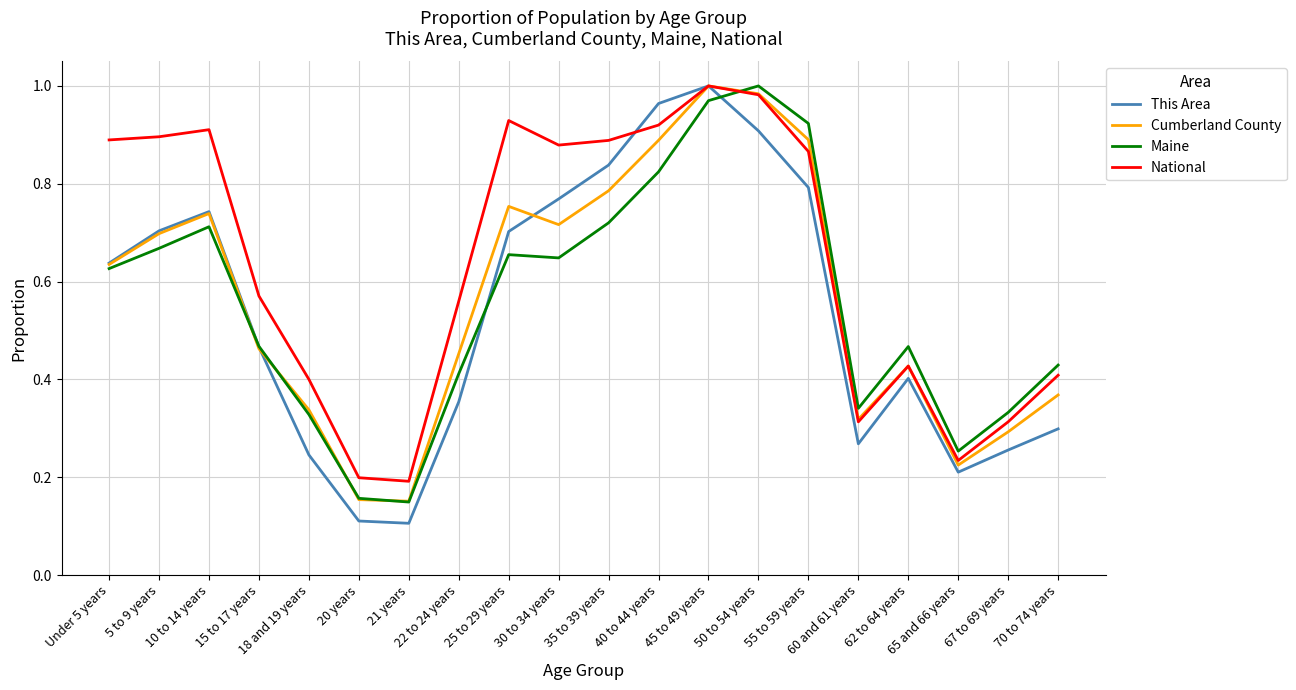

True or false: Maine and National cross at least once.

True